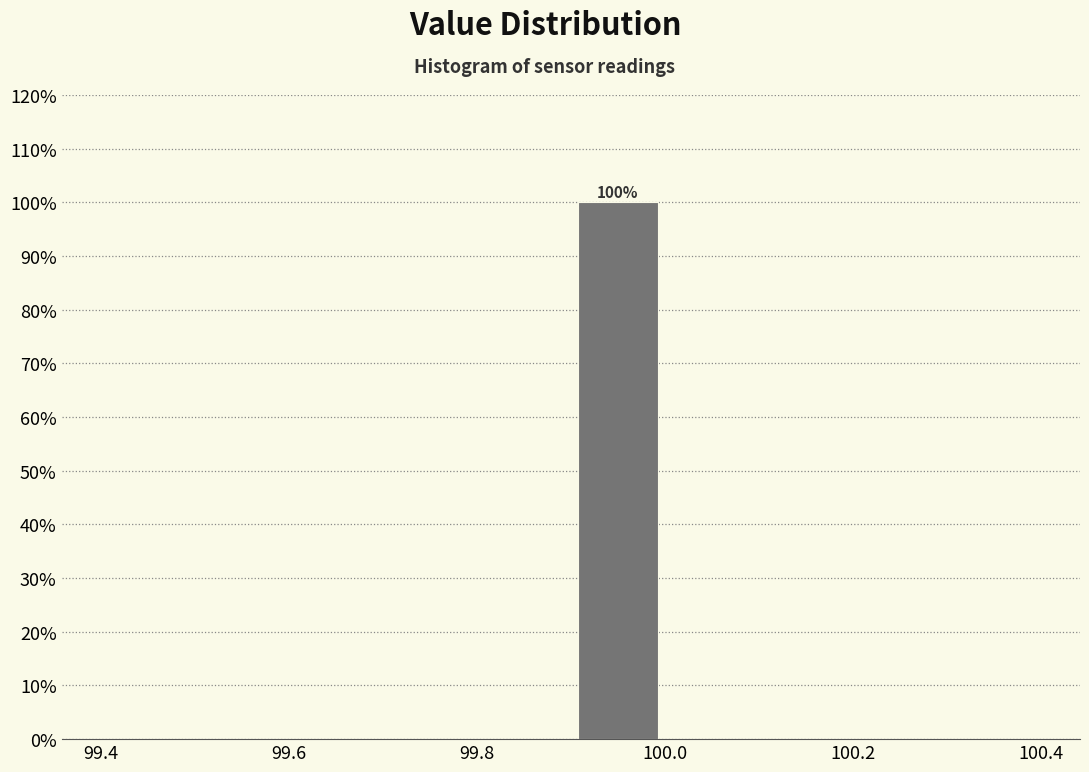

Which range on the x-axis has the tallest bar?

99.9 to 100.0